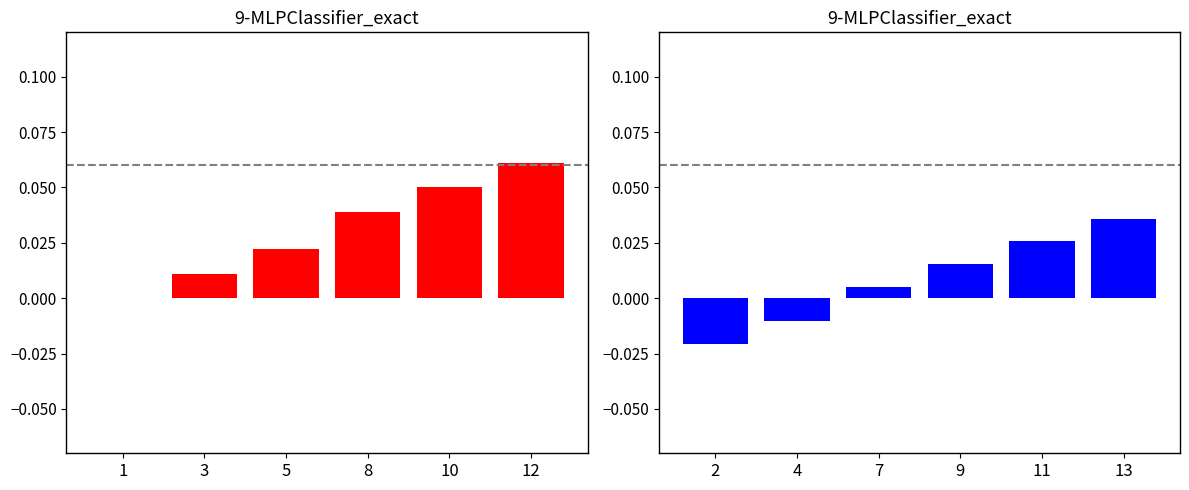

Where is M nearest to the value 0?

1